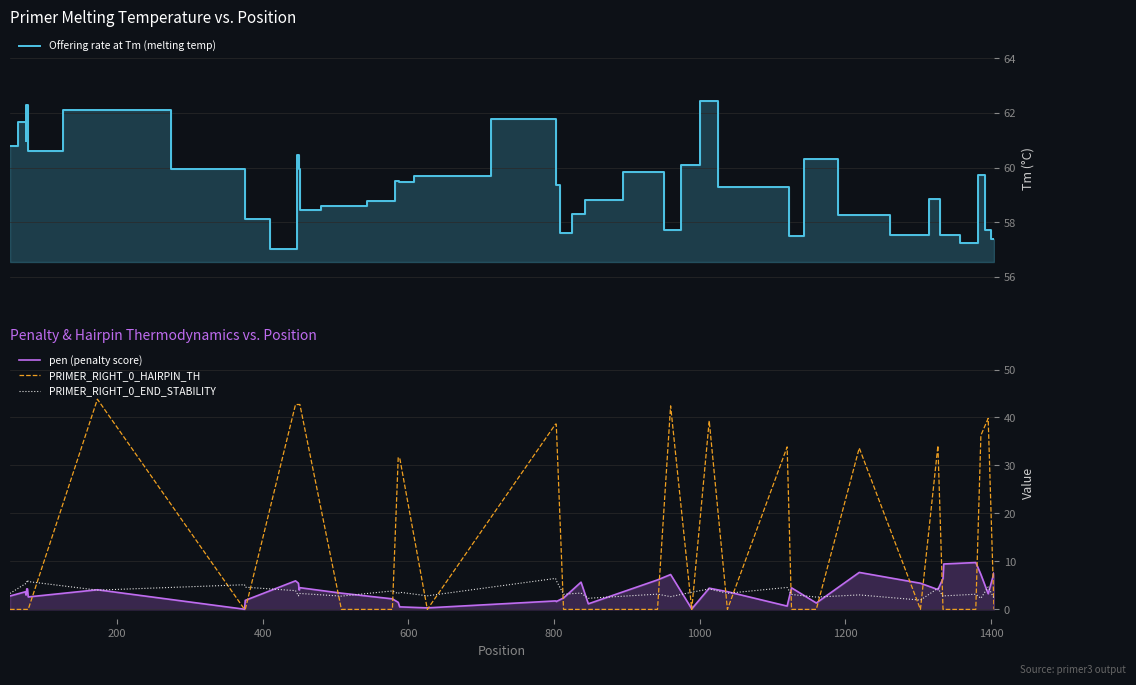

Reading right to left, extract all data points from this chart.

Offering rate at Tm (melting temp): 57.4	57.7	59.7	57.2	57.5	57.5	58.9	57.5	58.3	60.3	57.5	59.3	59.3	62.4	60.1	57.7	59.9	58.8	58.3	57.6	59.4	61.8	59.7	59.5	59.5	58.8	58.6	58.5	60.0	60.4	57.0	58.1	60.0	62.1	60.6	62.3	62.3	61.0	61.7	60.8
pen (penalty score): 7.6	3.3	7.3	9.8	9.5	6.5	4.1	5.5	7.7	1.3	4.5	0.7	3.7	4.4	0.1	7.3	6.1	1.2	5.7	2.4	1.6	1.8	0.3	0.5	1.5	2.2	3.4	4.5	4.0	5.4	6.0	1.9	0.0	4.1	2.6	4.3	4.3	3.0	3.7	2.8
PRIMER_RIGHT_0_HAIRPIN_TH: 0.0	39.8	36.3	0.0	0.0	0.0	34.1	0.0	33.6	0.0	0.0	33.9	0.0	39.3	0.0	42.4	0.0	0.0	0.0	0.0	38.6	38.6	0.0	31.6	31.6	0.0	0.0	42.7	42.7	42.7	42.7	0.0	0.0	43.8	0.0	0.0	0.0	0.0	0.0	0.0
PRIMER_RIGHT_0_END_STABILITY: 2.3	4.7	2.3	3.2	2.8	2.7	4.4	1.9	3.0	2.6	3.1	4.6	3.4	4.3	3.6	2.7	3.2	2.3	3.4	3.2	6.0	6.5	2.8	3.6	3.3	3.9	2.8	3.3	3.3	2.8	3.9	4.6	5.1	4.0	5.8	6.1	5.7	5.3	5.3	3.3